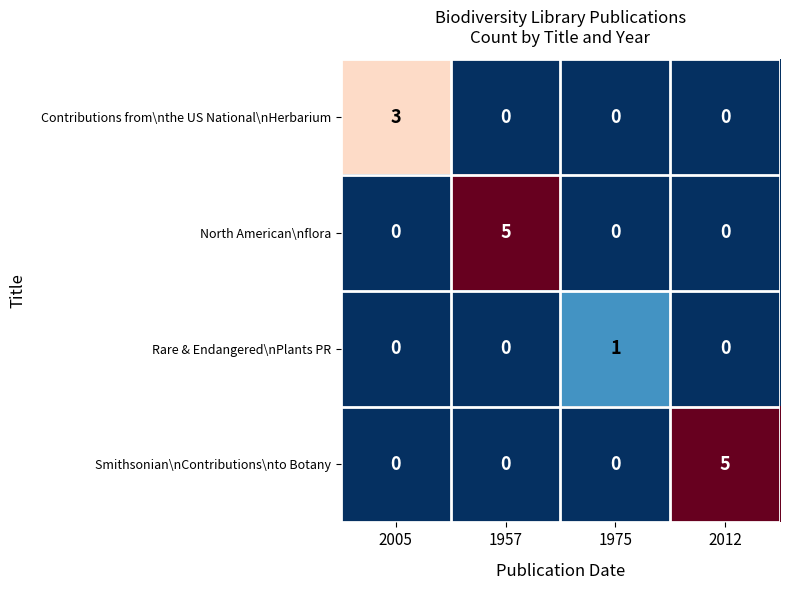

The value of Smithsonian\nContributions\nto Botany at 1957 is -2. True or false?

False